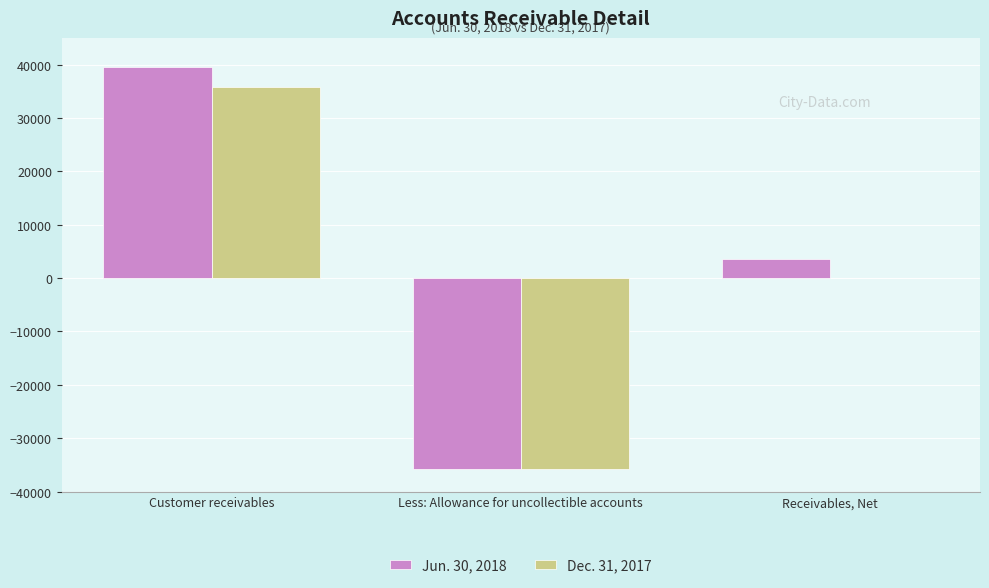

Which category has the highest value across all series?

Customer receivables